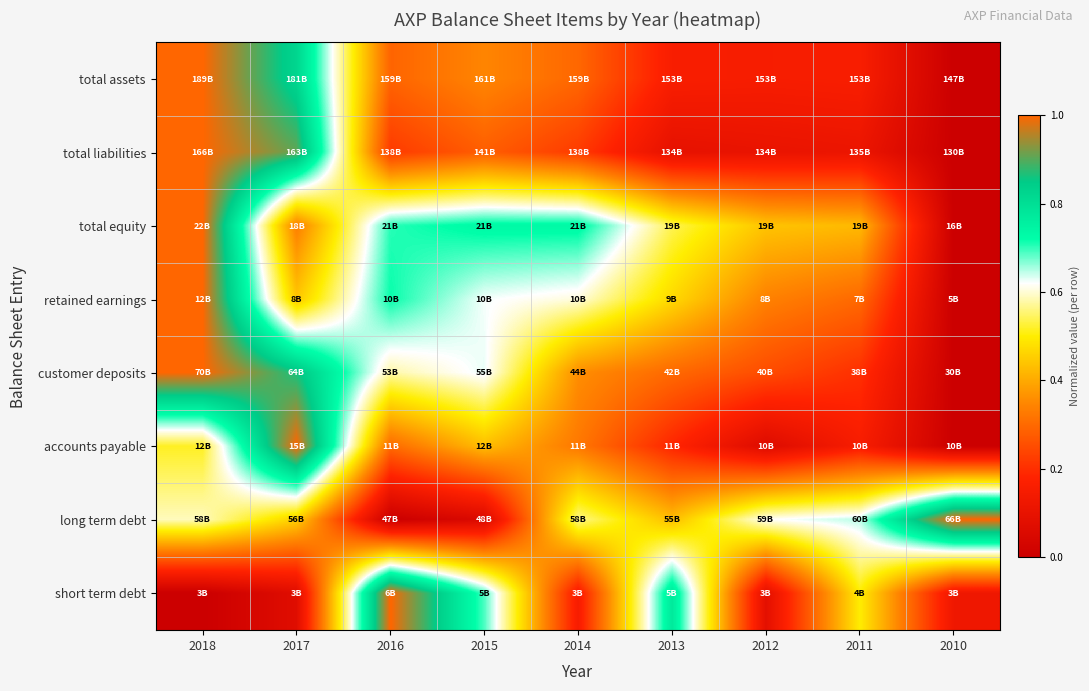

Reading left to right, extract all data points from this chart.

total assets: 2018=1.0	2017=0.8	2016=0.3	2015=0.3	2014=0.3	2013=0.2	2012=0.2	2011=0.2	2010=0.0
total liabilities: 2018=1.0	2017=0.9	2016=0.2	2015=0.3	2014=0.2	2013=0.1	2012=0.1	2011=0.1	2010=0.0
total equity: 2018=1.0	2017=0.3	2016=0.7	2015=0.7	2014=0.7	2013=0.5	2012=0.4	2011=0.4	2010=0.0
retained earnings: 2018=1.0	2017=0.4	2016=0.7	2015=0.6	2014=0.6	2013=0.5	2012=0.3	2011=0.3	2010=0.0
customer deposits: 2018=1.0	2017=0.9	2016=0.6	2015=0.6	2014=0.4	2013=0.3	2012=0.3	2011=0.2	2010=0.0
accounts payable: 2018=0.5	2017=1.0	2016=0.3	2015=0.4	2014=0.3	2013=0.2	2012=0.1	2011=0.2	2010=0.0
long term debt: 2018=0.6	2017=0.5	2016=0.0	2015=0.1	2014=0.6	2013=0.4	2012=0.6	2011=0.6	2010=1.0
short term debt: 2018=0.0	2017=0.1	2016=1.0	2015=0.7	2014=0.2	2013=0.8	2012=0.1	2011=0.5	2010=0.1